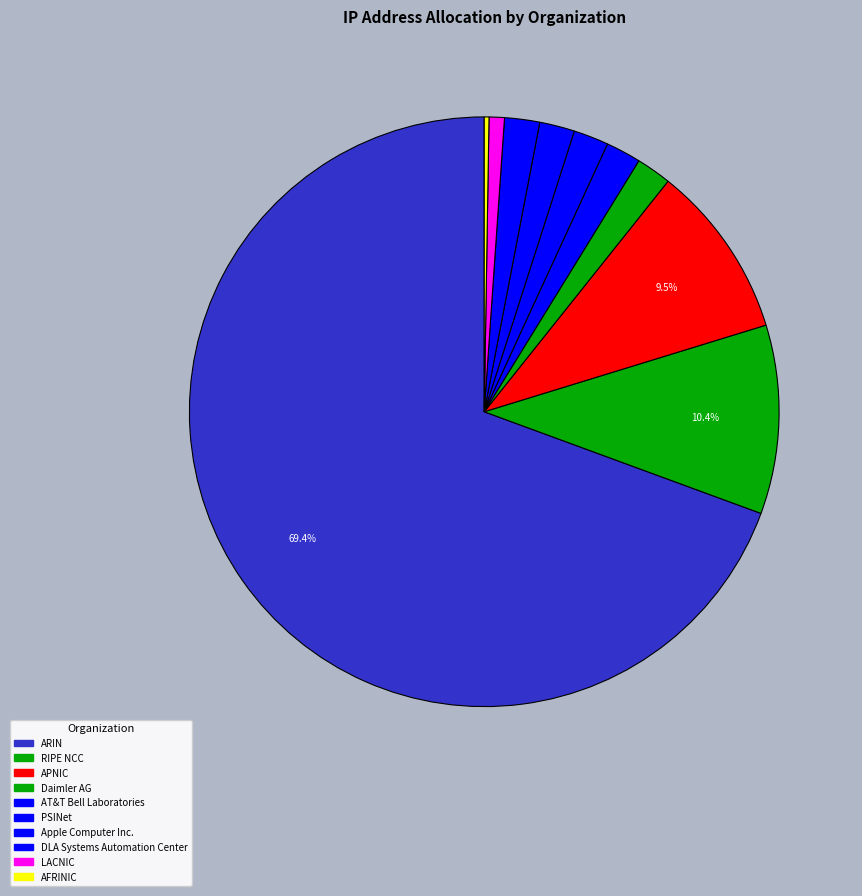

Does any single category account for the majority?

Yes